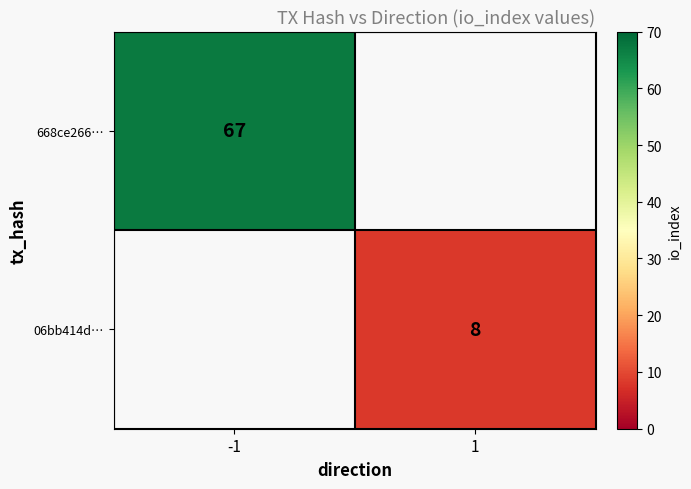

True or false: 668ce266… has a value of 67 at -1.

True